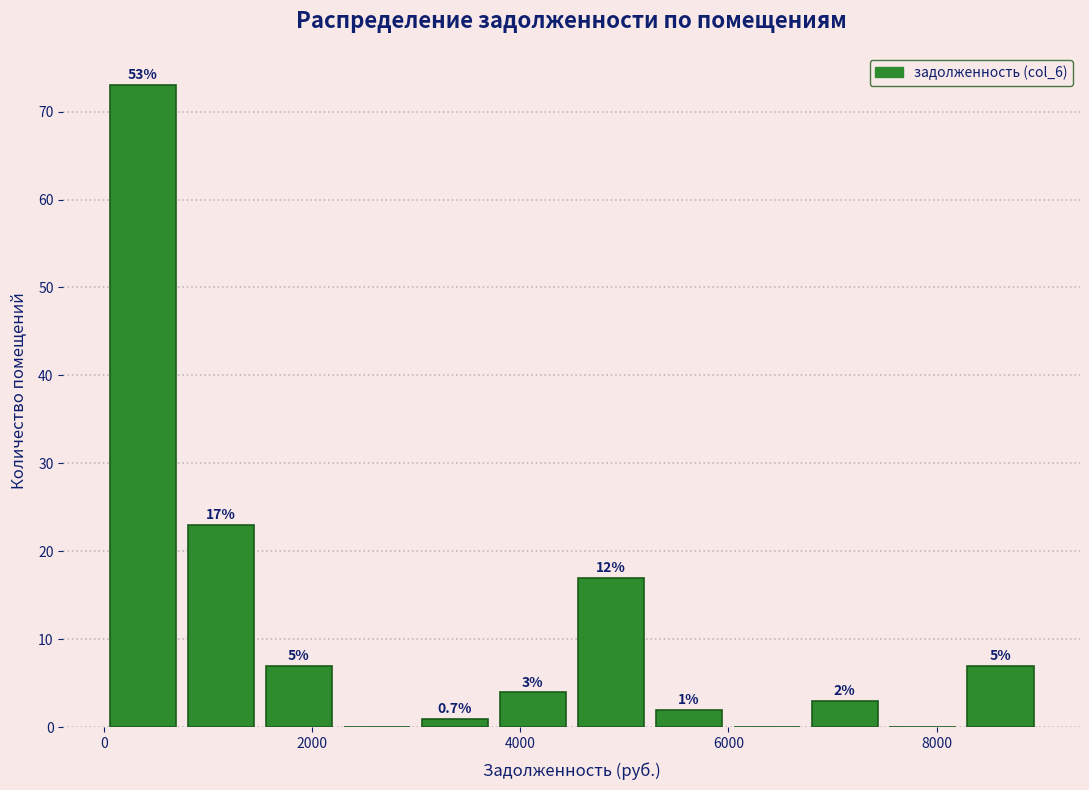

Read against the x-axis, roughly where is the centre of the tallest bar?

400